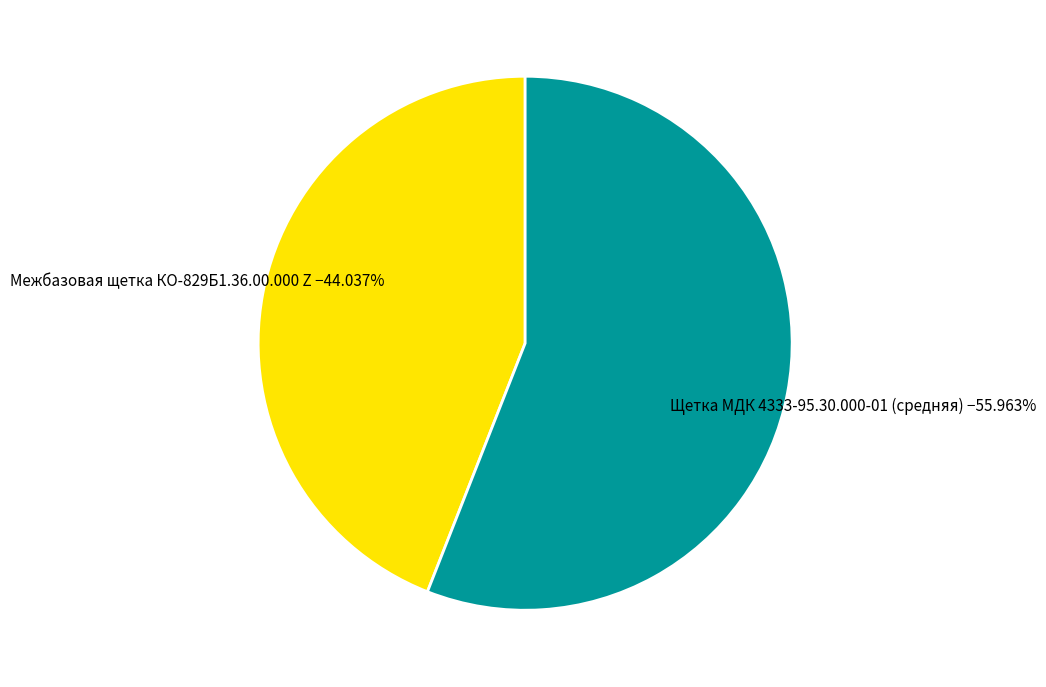

Does any single category account for the majority?

Yes